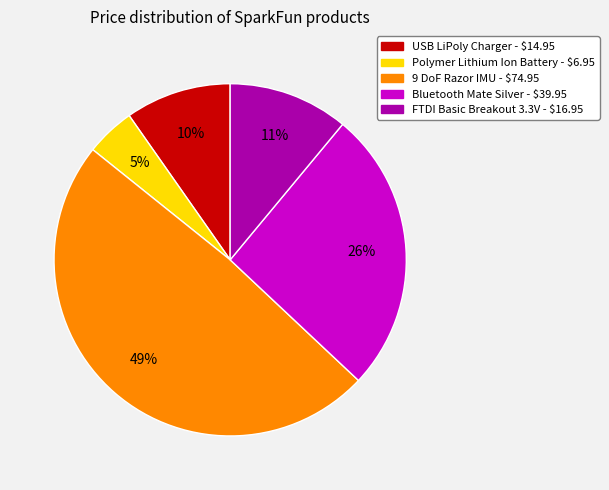

Does any single category account for the majority?

No